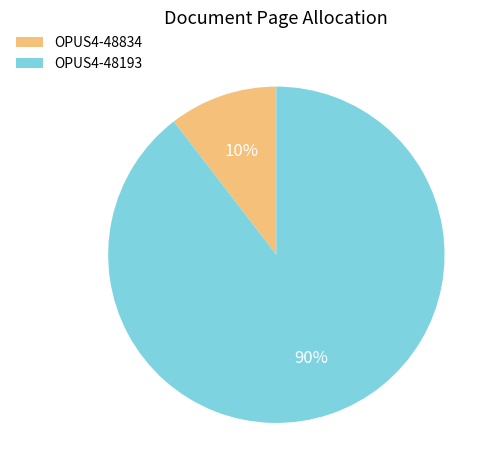

What percentage is the OPUS4-48193 slice, to the nearest percent?

90%